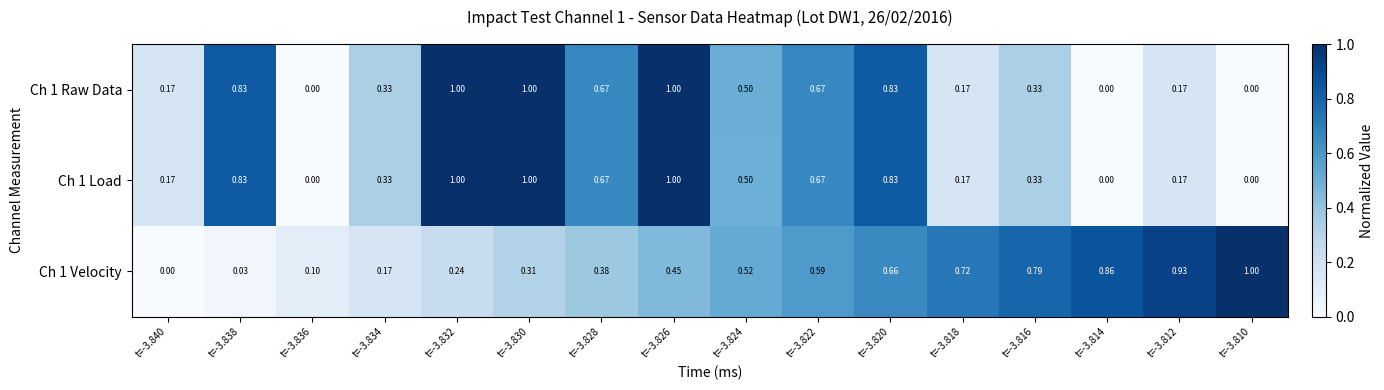

Is the value of Ch 1 Raw Data at t=-3.818 greater than the value of Ch 1 Velocity at t=-3.836?

Yes